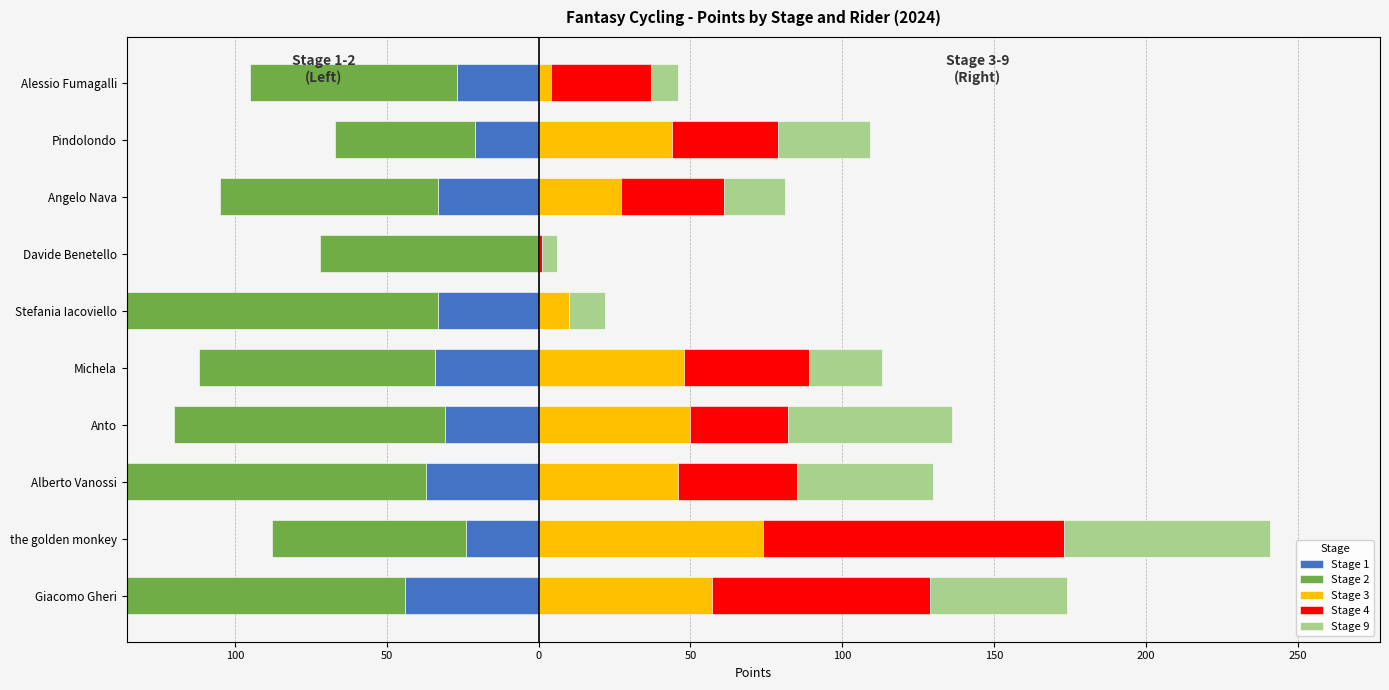

How many values in the Stage 9 series exceed 30?

4